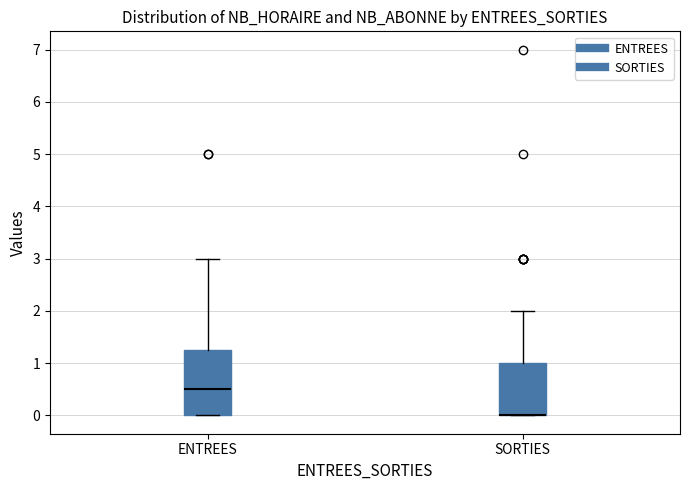

Where is the lower edge of the box for SORTIES on the y-axis? The values are not printed on the chart, so give them approximately, as read against the axis.

0.0